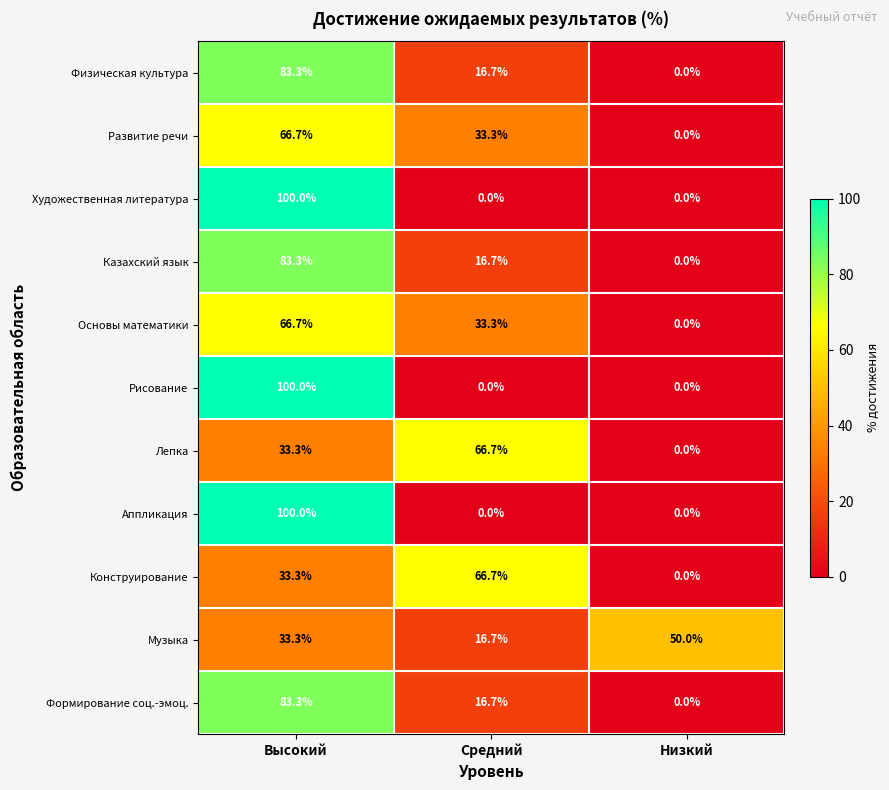

Which category has the highest value across all series?

Высокий